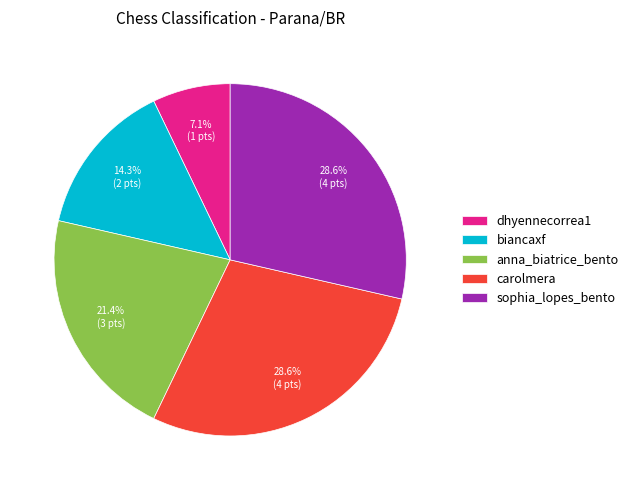

To the nearest percent, what percentage of the pie is carolmera?

29%